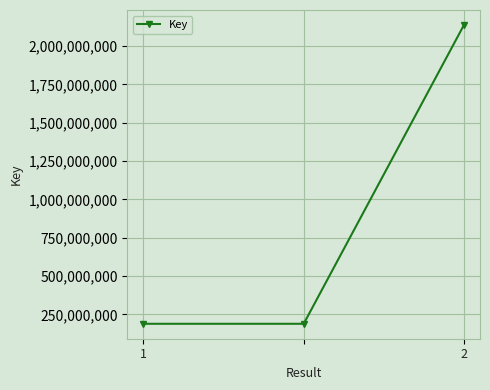

What is the greatest value displayed?

2137657518